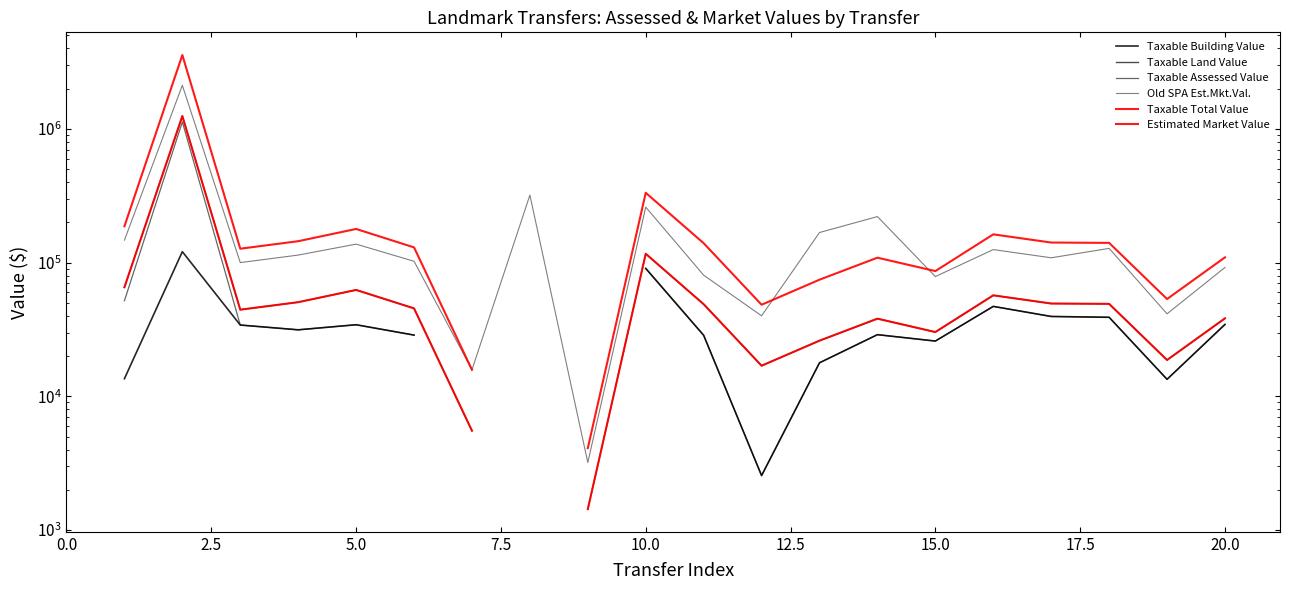

Rank the series at 2.5 from lowest to highest value.

Taxable Building Value, Taxable Assessed Value, Taxable Land Value, Taxable Total Value, Old SPA Est.Mkt.Val., Estimated Market Value